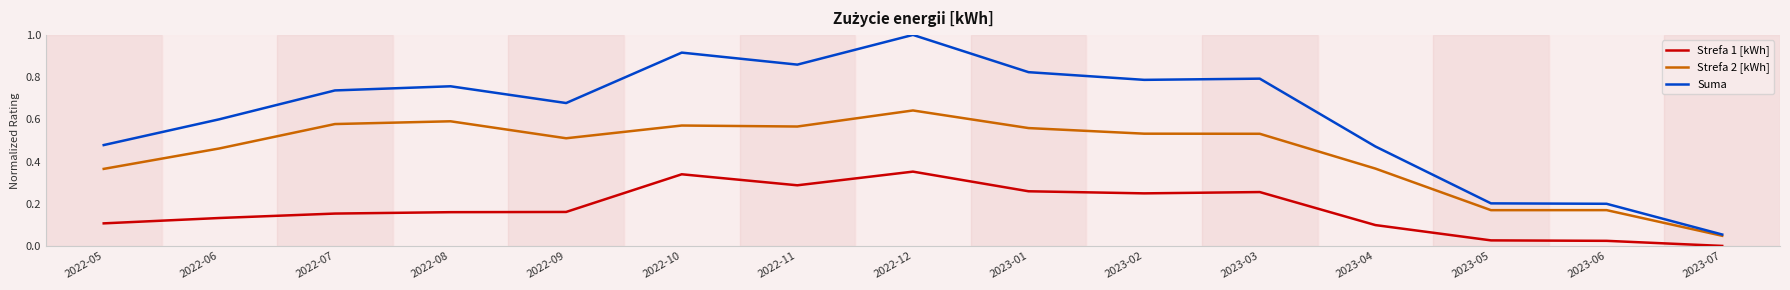

List the series in order of their peak value, lowest first.

Strefa 1 [kWh], Strefa 2 [kWh], Suma